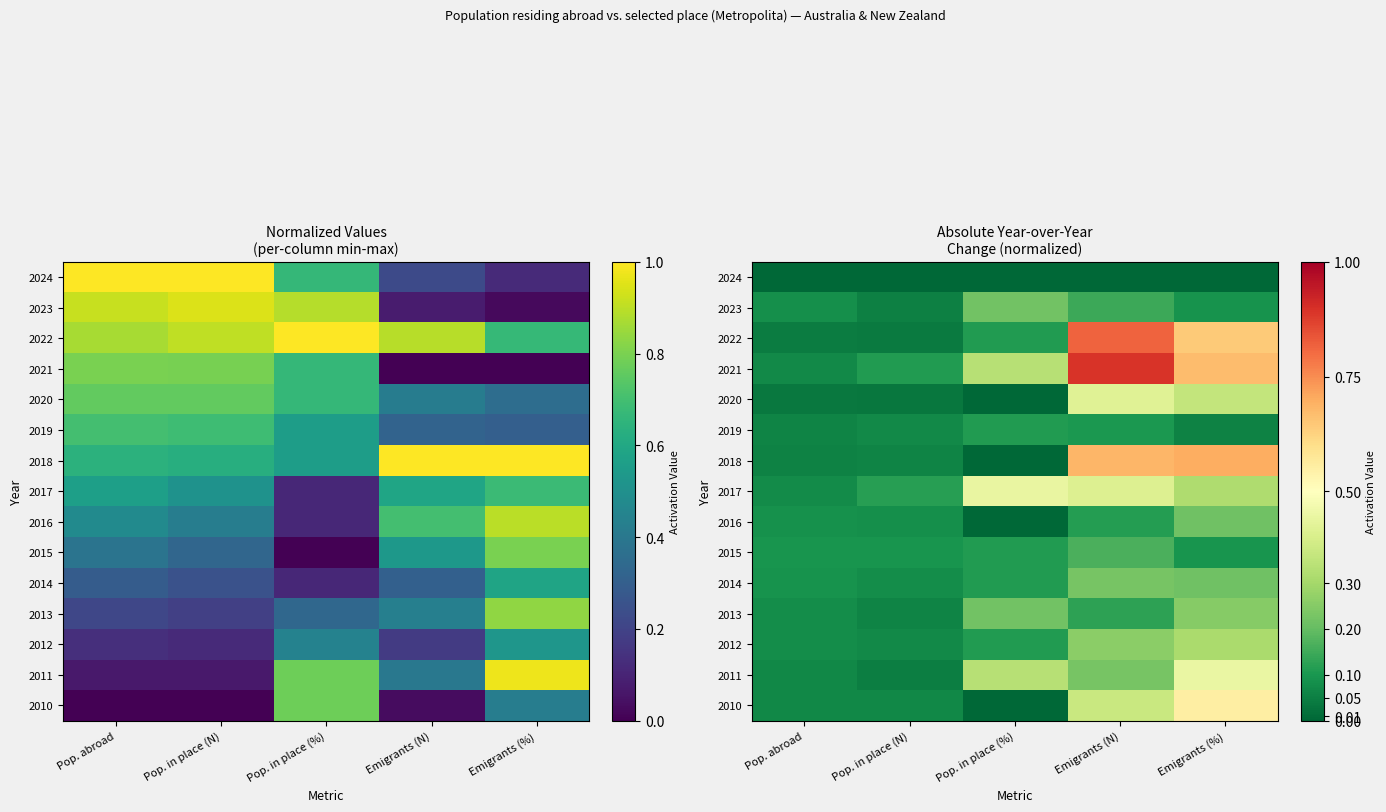

How many distinct data groups are displayed?

15